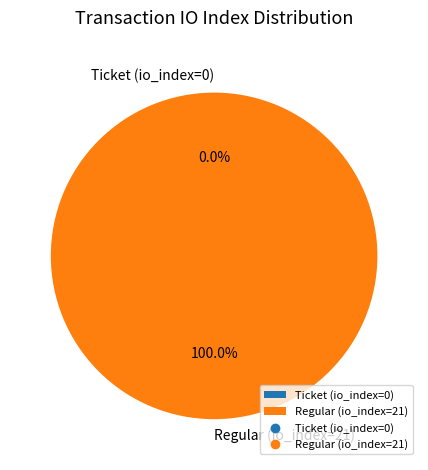

What is the majority slice?

Regular (io_index=21)